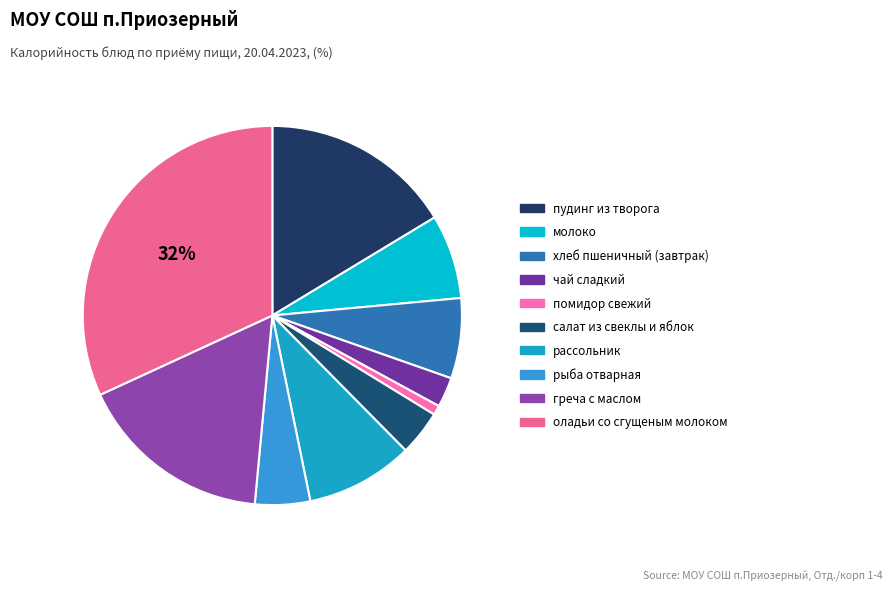

Which slice is the largest?

оладьи со сгущеным молоком